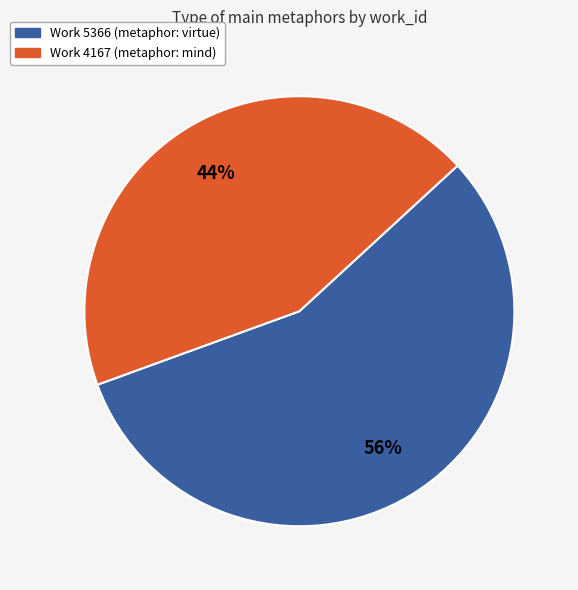

Which slice is the largest?

Work 5366